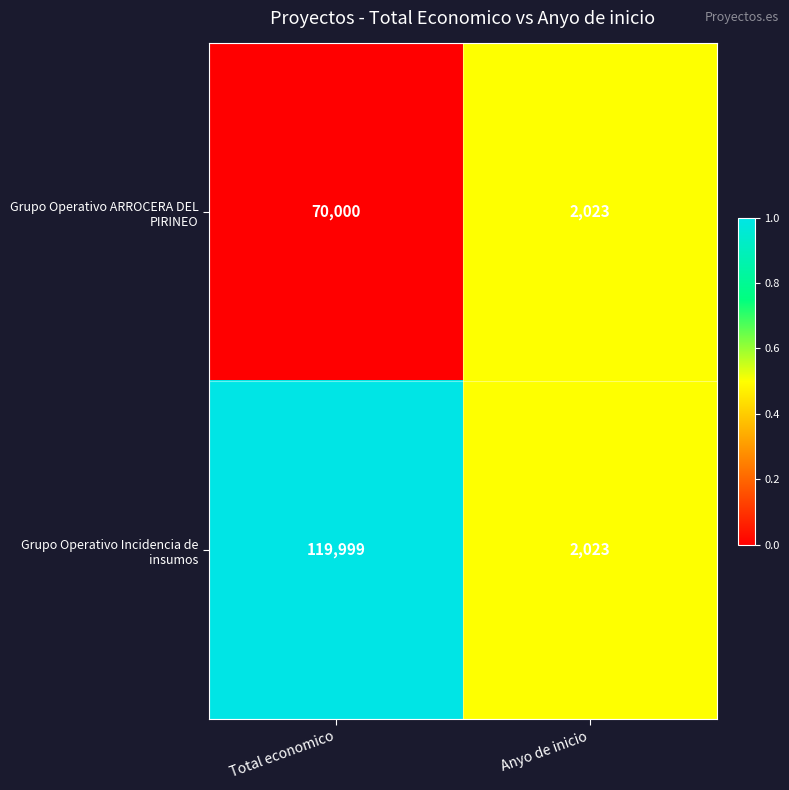

What is the difference between the highest and lowest values at Total economico?

49999